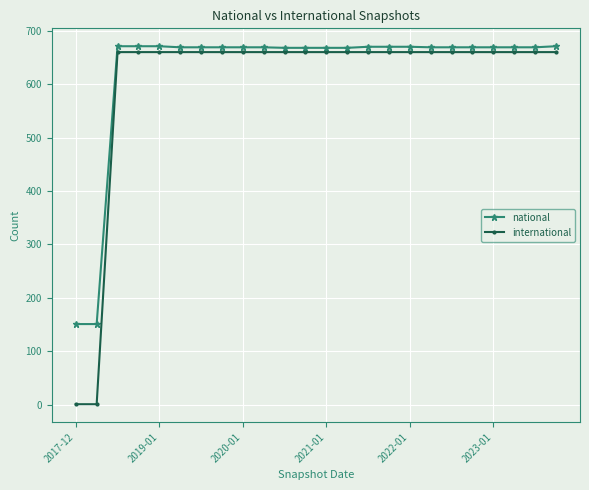

At how many categories does at least one series exceed 553?

22